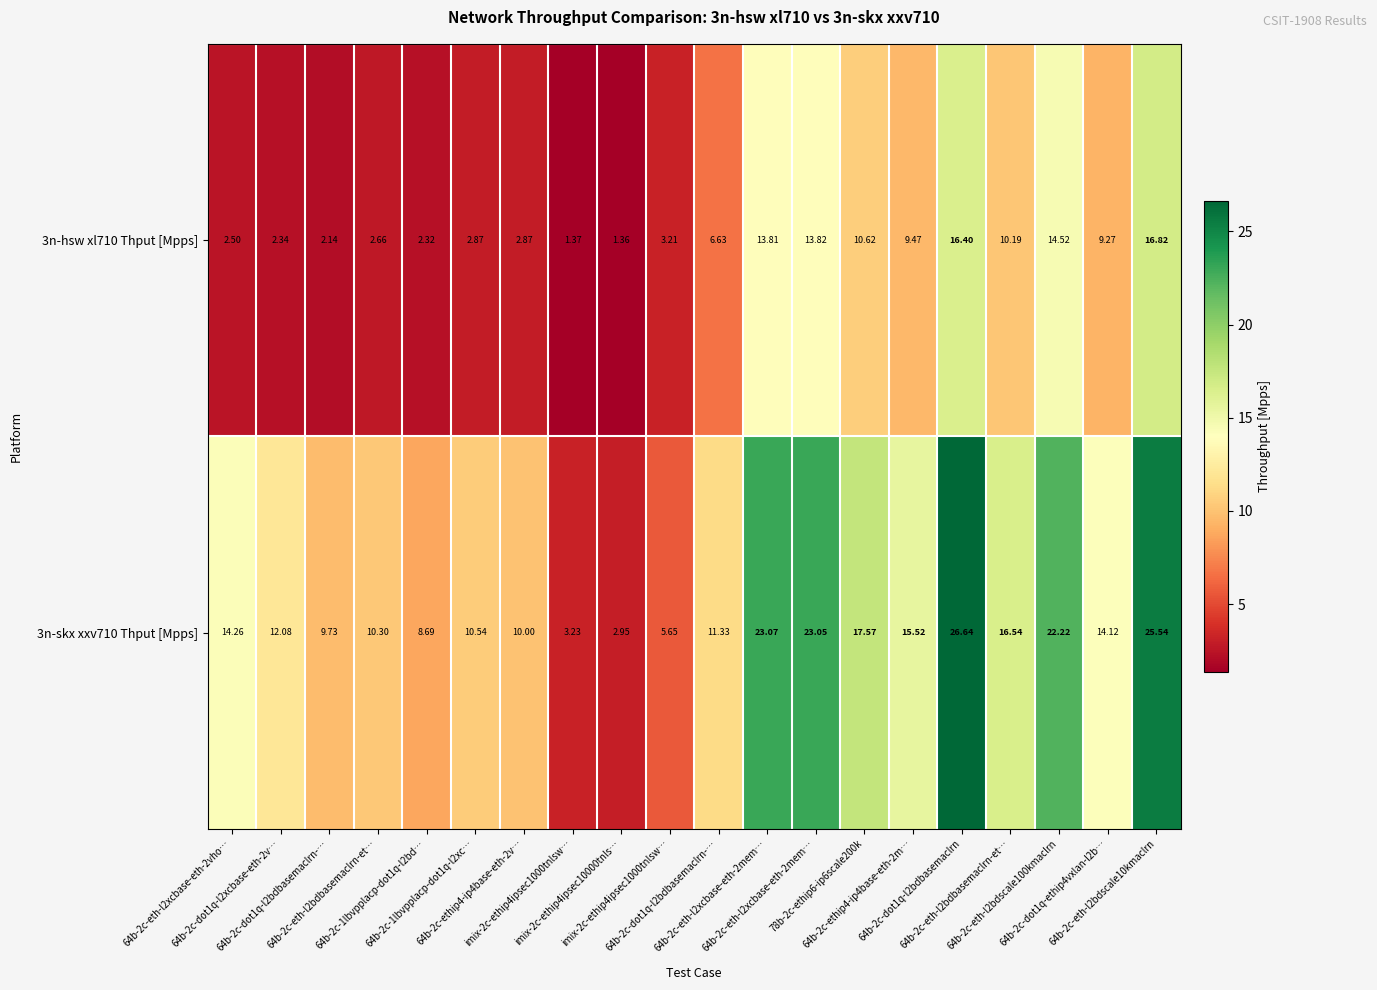

Reading left to right, extract all data points from this chart.

3n-hsw xl710 Thput [Mpps]: 64b-2c-eth-l2xcbase-eth-2vho…=2.5	64b-2c-dot1q-l2xcbase-eth-2v…=2.3	64b-2c-dot1q-l2bdbasemaclrn-…=2.1	64b-2c-eth-l2bdbasemaclrn-et…=2.7	64b-2c-1lbvpplacp-dot1q-l2bd…=2.3	64b-2c-1lbvpplacp-dot1q-l2xc…=2.9	64b-2c-ethip4-ip4base-eth-2v…=2.9	imix-2c-ethip4ipsec1000tnlsw…=1.4	imix-2c-ethip4ipsec10000tnls…=1.4	imix-2c-ethip4ipsec1000tnlsw…=3.2	64b-2c-dot1q-l2bdbasemaclrn-…=6.6	64b-2c-eth-l2xcbase-eth-2mem…=13.8	64b-2c-eth-l2xcbase-eth-2mem…=13.8	78b-2c-ethip6-ip6scale200k=10.6	64b-2c-ethip4-ip4base-eth-2m…=9.5	64b-2c-dot1q-l2bdbasemaclrn=16.4	64b-2c-eth-l2bdbasemaclrn-et…=10.2	64b-2c-eth-l2bdscale100kmaclrn=14.5	64b-2c-dot1q-ethip4vxlan-l2b…=9.3	64b-2c-eth-l2bdscale10kmaclrn=16.8
3n-skx xxv710 Thput [Mpps]: 64b-2c-eth-l2xcbase-eth-2vho…=14.3	64b-2c-dot1q-l2xcbase-eth-2v…=12.1	64b-2c-dot1q-l2bdbasemaclrn-…=9.7	64b-2c-eth-l2bdbasemaclrn-et…=10.3	64b-2c-1lbvpplacp-dot1q-l2bd…=8.7	64b-2c-1lbvpplacp-dot1q-l2xc…=10.5	64b-2c-ethip4-ip4base-eth-2v…=10.0	imix-2c-ethip4ipsec1000tnlsw…=3.2	imix-2c-ethip4ipsec10000tnls…=3.0	imix-2c-ethip4ipsec1000tnlsw…=5.7	64b-2c-dot1q-l2bdbasemaclrn-…=11.3	64b-2c-eth-l2xcbase-eth-2mem…=23.1	64b-2c-eth-l2xcbase-eth-2mem…=23.1	78b-2c-ethip6-ip6scale200k=17.6	64b-2c-ethip4-ip4base-eth-2m…=15.5	64b-2c-dot1q-l2bdbasemaclrn=26.6	64b-2c-eth-l2bdbasemaclrn-et…=16.5	64b-2c-eth-l2bdscale100kmaclrn=22.2	64b-2c-dot1q-ethip4vxlan-l2b…=14.1	64b-2c-eth-l2bdscale10kmaclrn=25.5